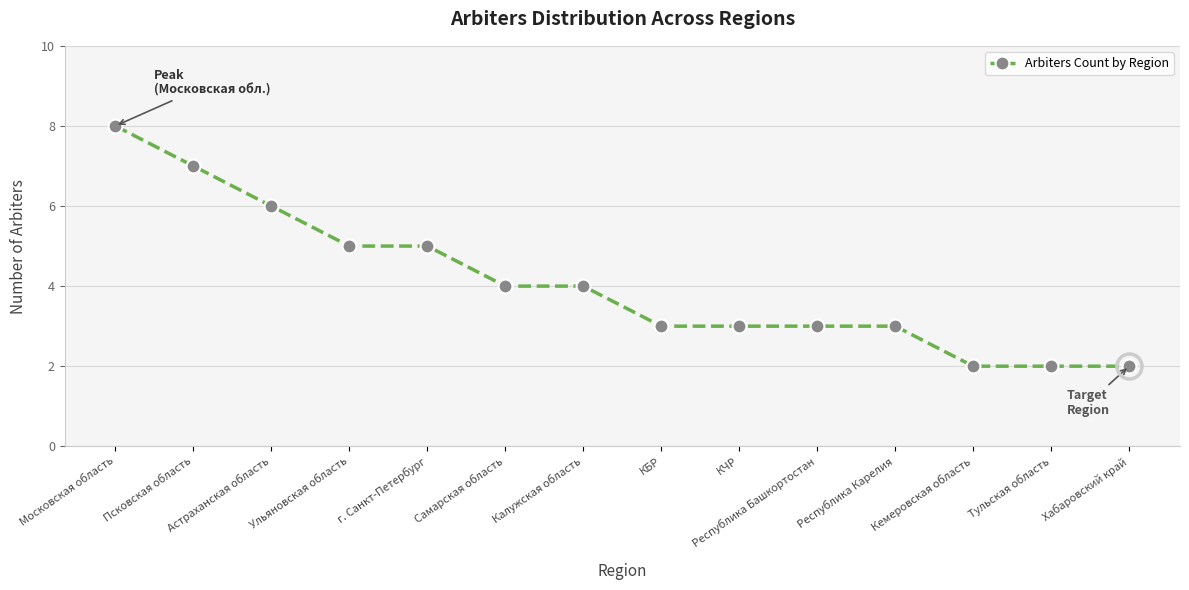

What is the sum of all values?

57